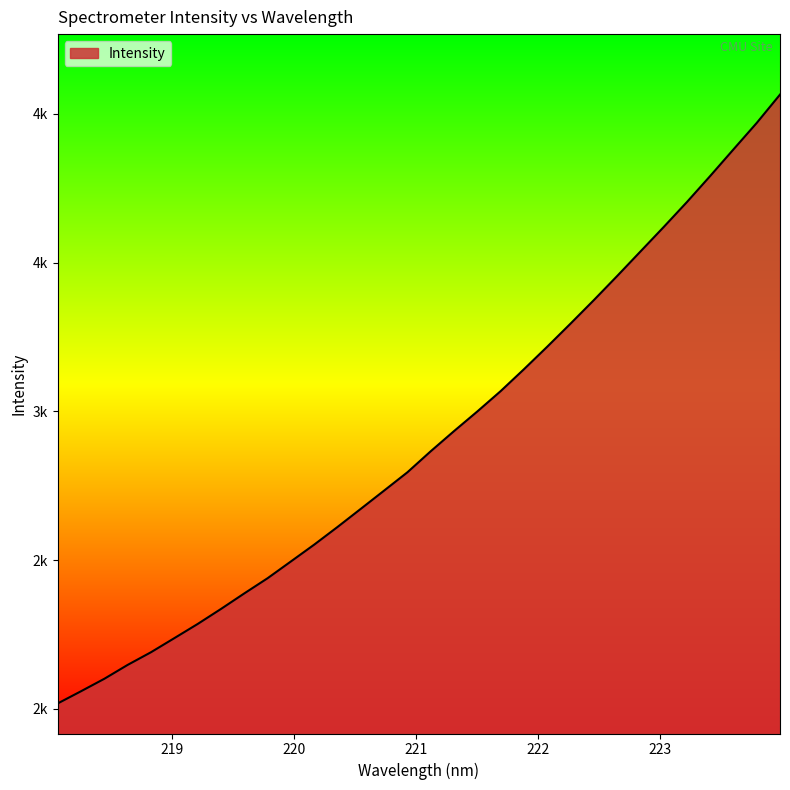

Is this an area chart (filled region under the line)?

Yes